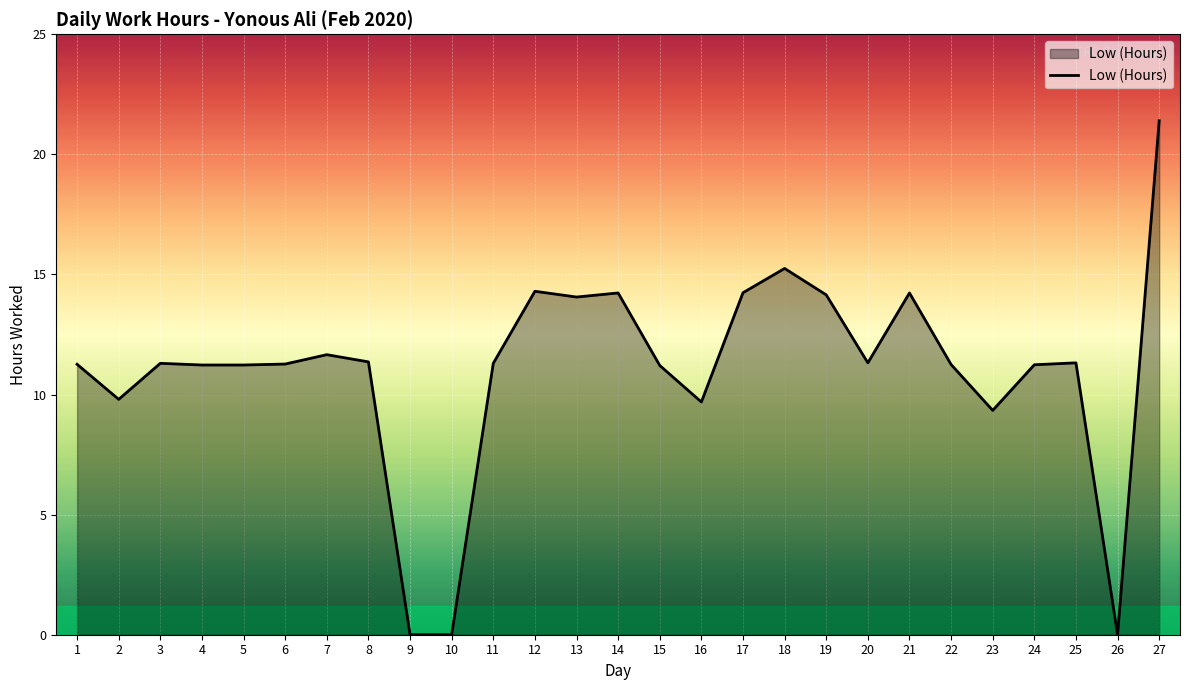

What is the greatest value displayed?

21.4